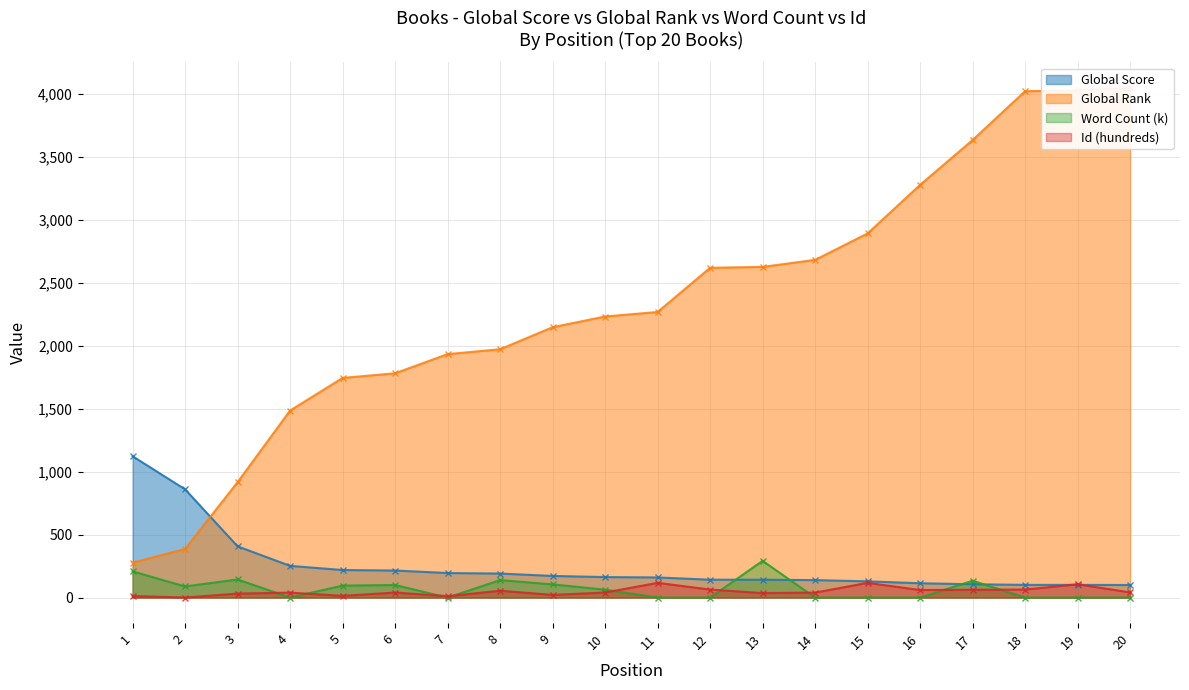

Count the number of data series in this chart.

4